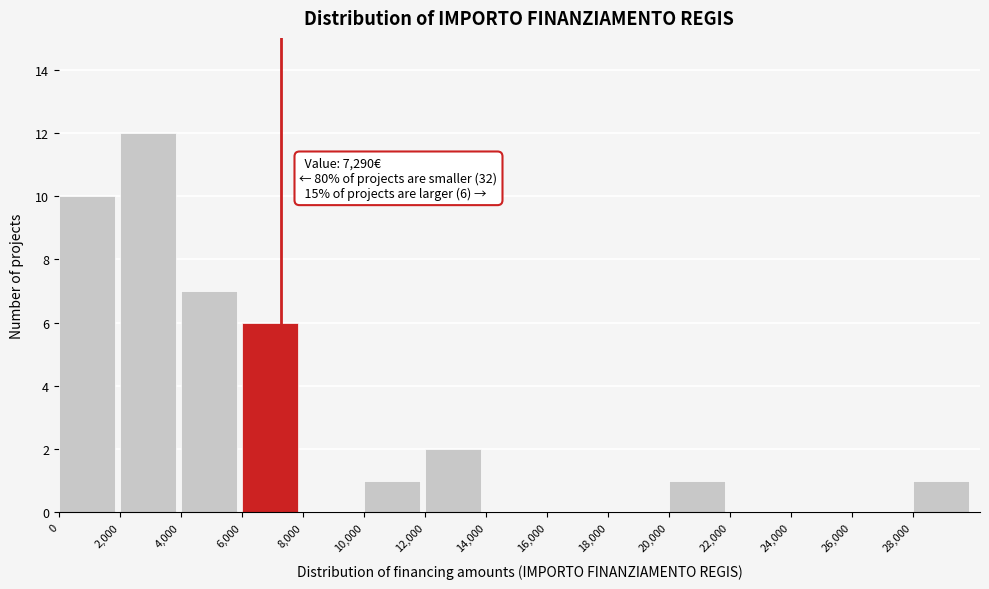

Over which range of the x-axis is the bar tallest?

2000 to 4000